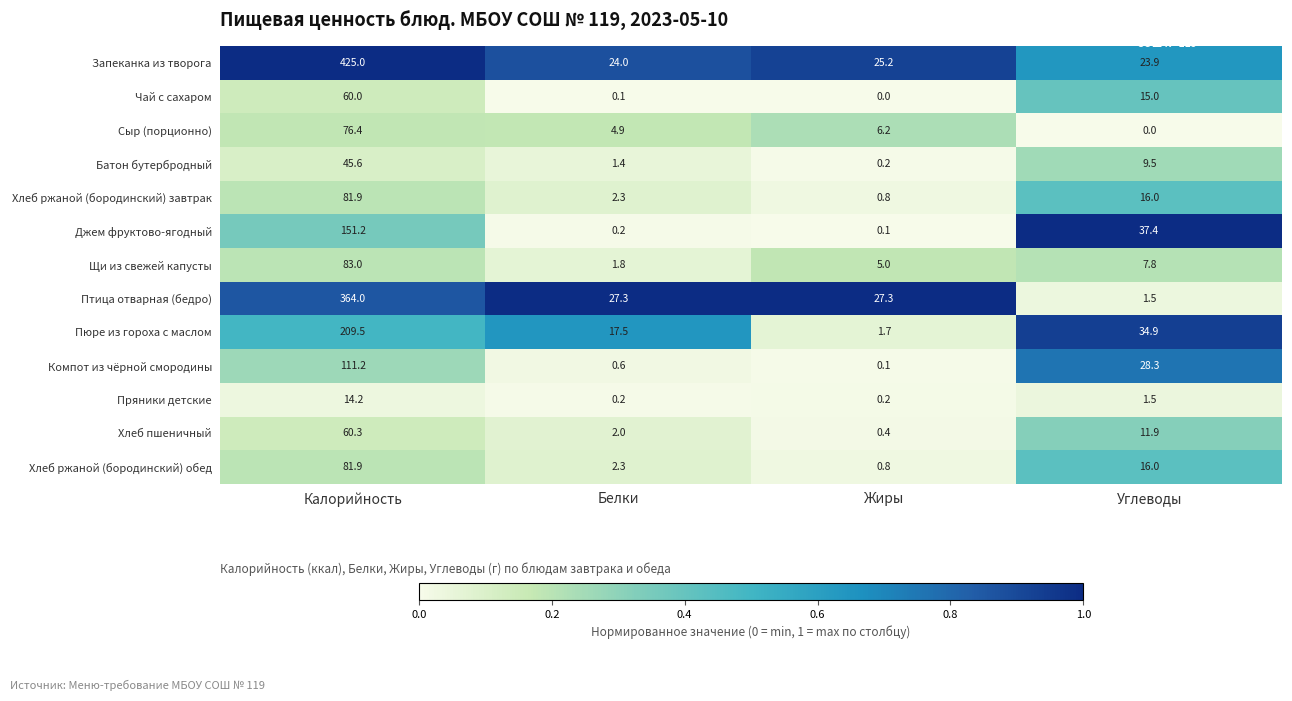

What is the sum of the Чай с сахаром values at Калорийность and Белки?

60.1